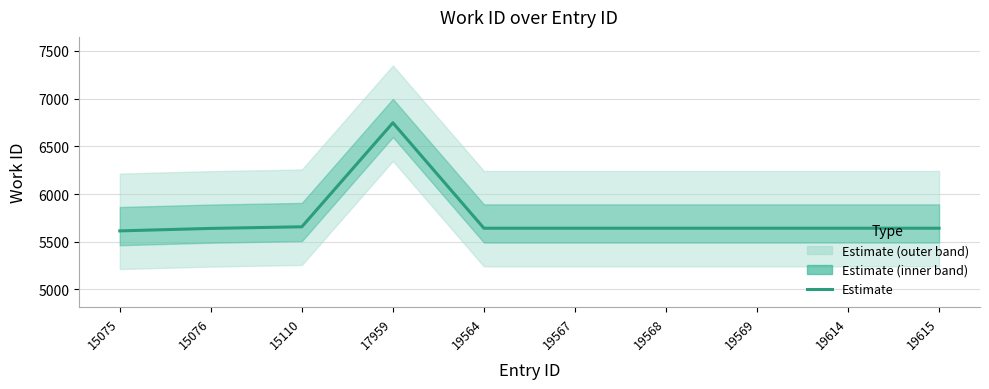

Count the number of categories in the chart.

10